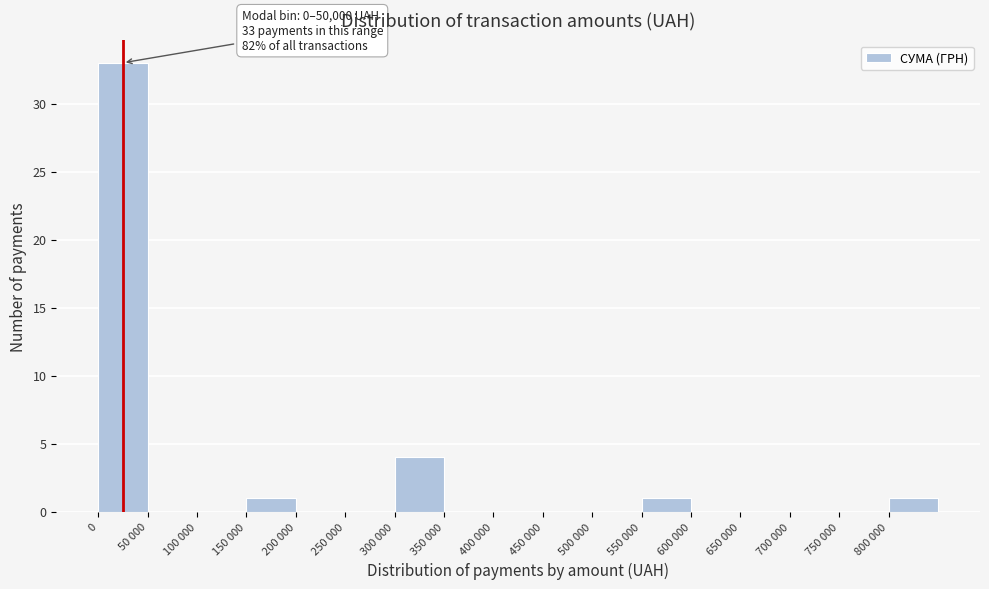

Reading left to right, transcribe all the data shown in this chart.

0=33	50 000=0	100 000=0	150 000=1	200 000=0	250 000=0	300 000=4	350 000=0	400 000=0	450 000=0	500 000=0	550 000=1	600 000=0	650 000=0	700 000=0	750 000=0	800 000=1